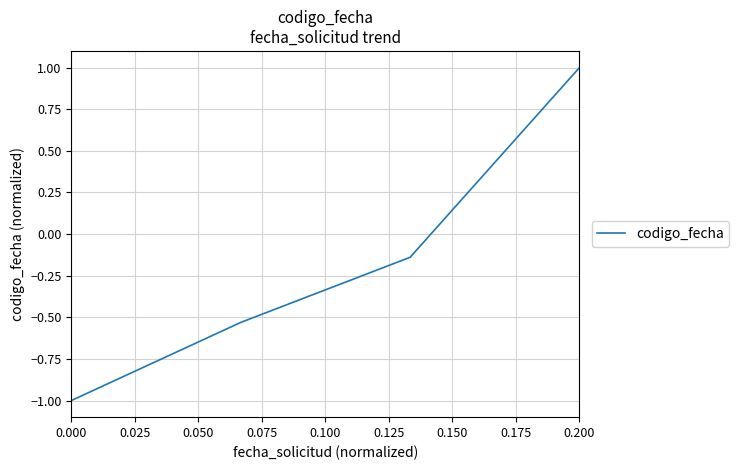

What is the maximum value shown in the chart?

1.0